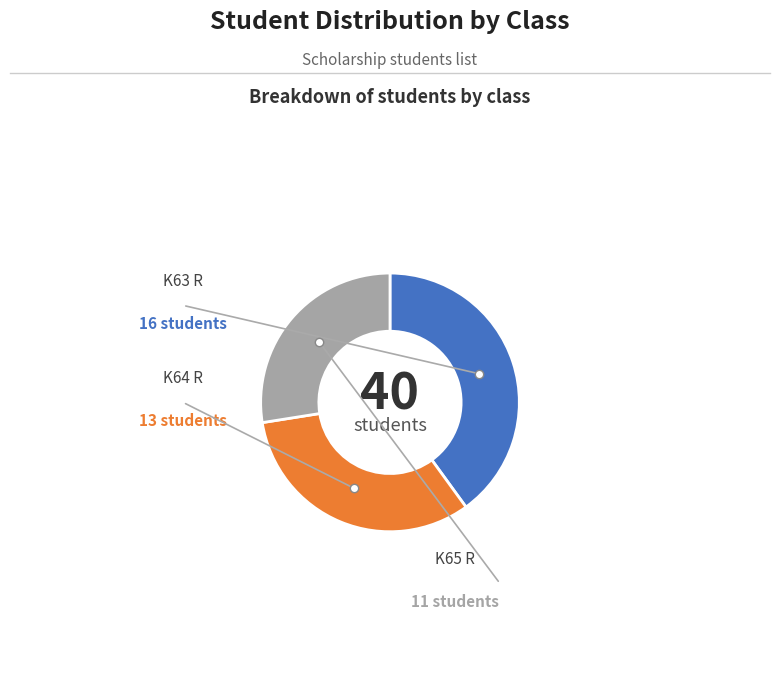

Does any single category account for the majority?

No